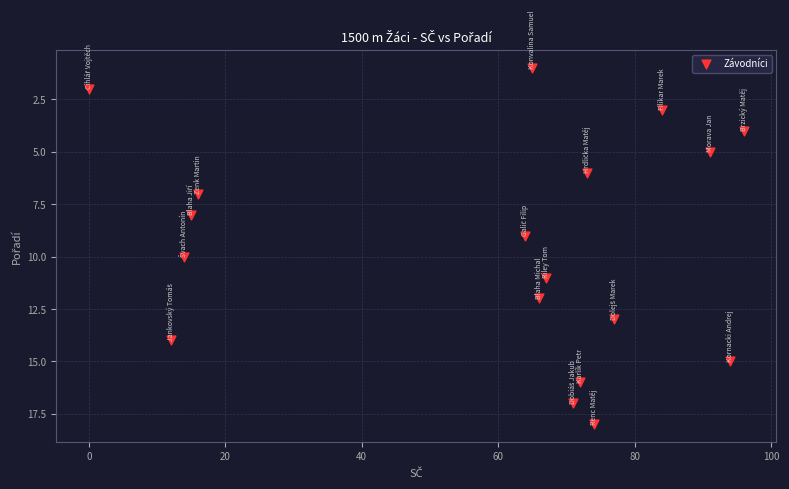

What is the range of X values (max minus min)?

96